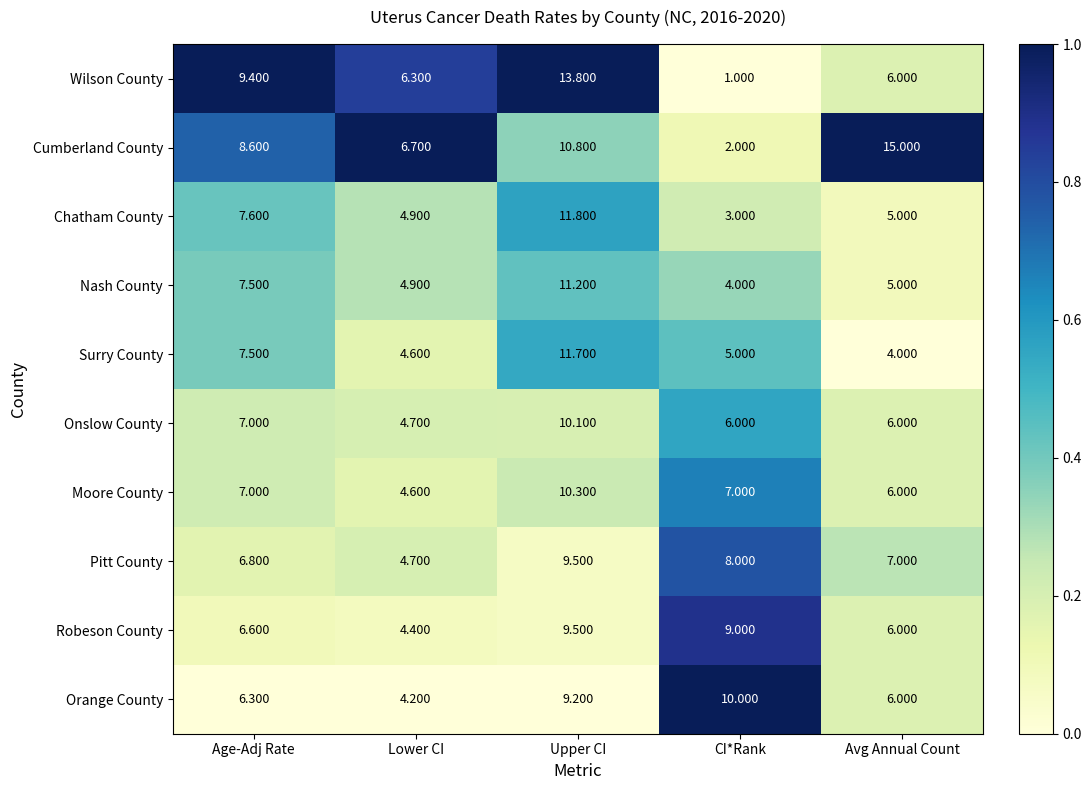

At which category is the sum across all series the highest?

Upper CI